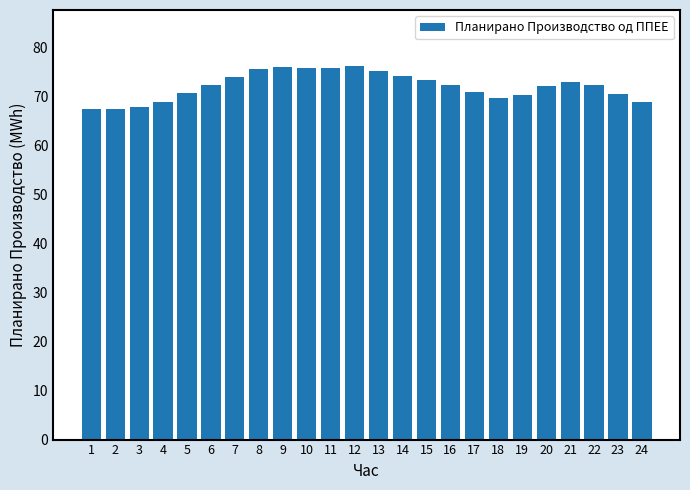

What is the difference between the maximum and second lowest values?

8.7